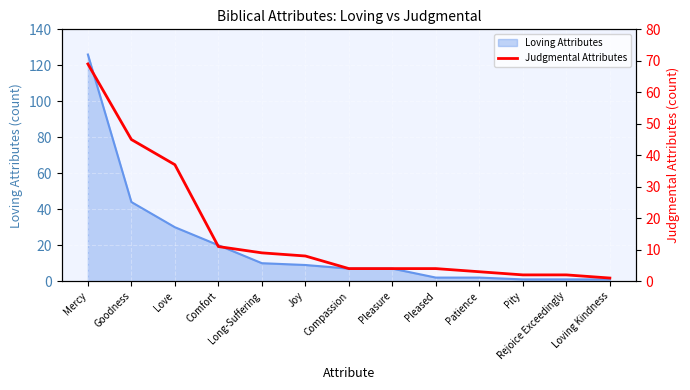

True or false: Loving Attributes has a value of 7 at Compassion.

True